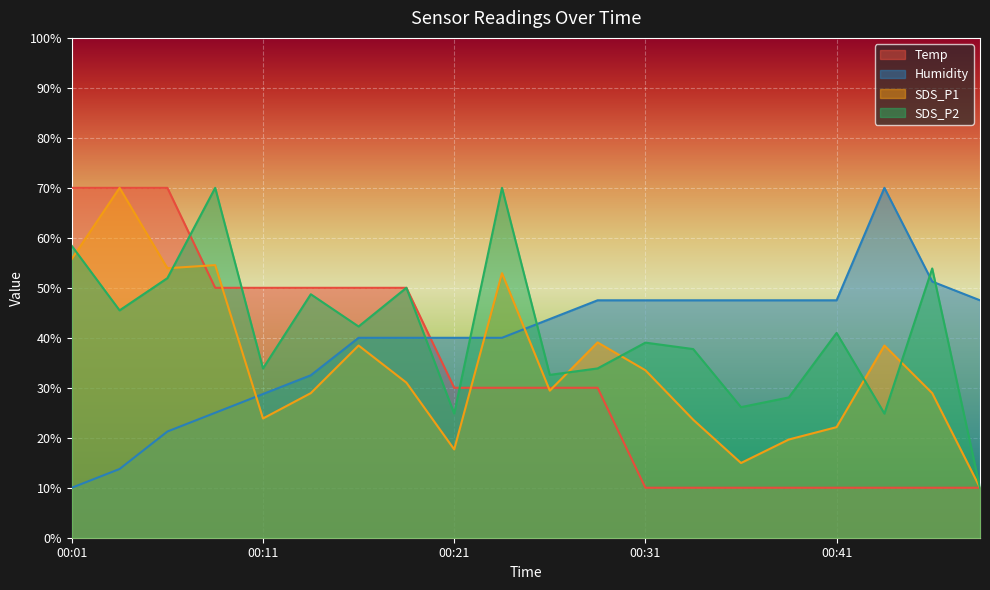

Reading right to left, list all the values displayed in this chart.

Temp: 10.0	10.0	10.0	10.0	10.0	10.0	10.0	10.0	30.0	30.0	30.0	30.0	50.0	50.0	50.0	50.0	50.0	70.0	70.0	70.0
Humidity: 47.5	51.2	70.0	47.5	47.5	47.5	47.5	47.5	47.5	43.8	40.0	40.0	40.0	40.0	32.5	28.8	25.0	21.2	13.7	10.0
SDS_P1: 10.0	28.9	38.5	22.1	19.6	14.9	23.6	33.5	39.1	29.4	52.9	17.7	31.0	38.5	28.9	23.9	54.5	53.9	70.0	55.8
SDS_P2: 10.0	53.9	24.8	41.0	28.1	26.1	37.7	39.0	33.9	32.6	70.0	24.8	50.0	42.3	48.7	33.9	70.0	51.9	45.5	58.4